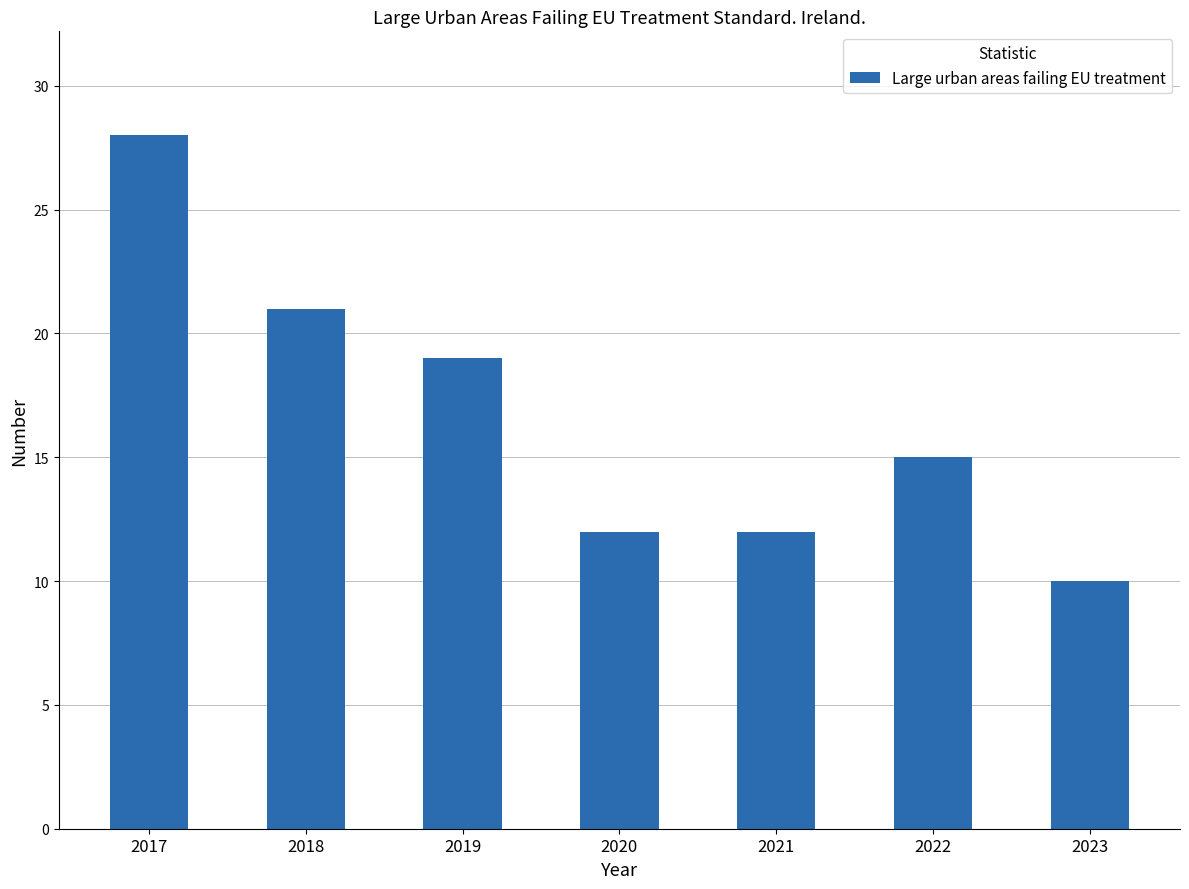

Are the bars horizontal?

No